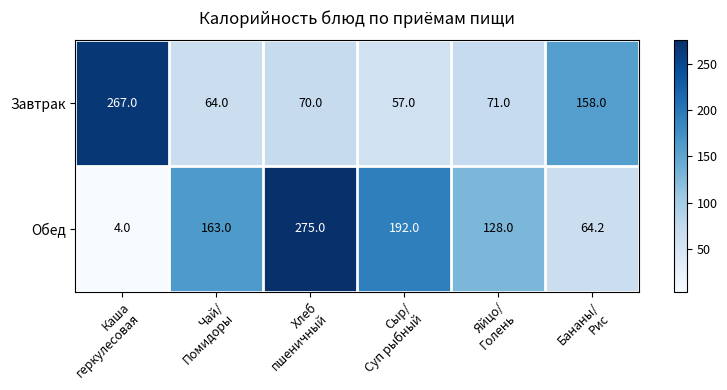

Which series has the largest total across all categories?

Обед